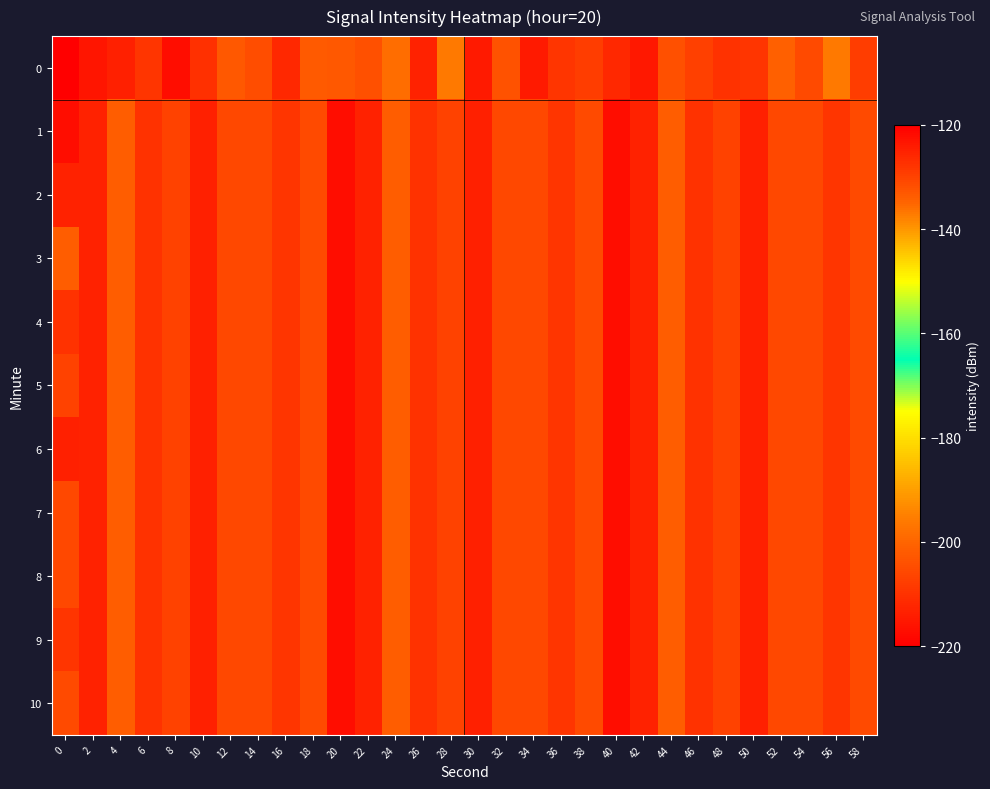

Reading right to left, list all the values displayed in this chart.

0: 58=-129.0	56=-136.9	54=-131.3	52=-134.2	50=-128.1	48=-127.5	46=-129.4	44=-131.8	42=-123.7	40=-126.2	38=-129.3	36=-128.0	34=-124.0	32=-132.4	30=-124.2	28=-136.9	26=-125.2	24=-135.7	22=-131.9	20=-133.2	18=-133.3	16=-126.2	14=-131.5	12=-132.9	10=-127.4	8=-122.3	6=-128.1	4=-125.1	2=-123.4	0=-221.0
1: 58=-131.2	56=-128.2	54=-130.8	52=-130.9	50=-124.9	48=-129.9	46=-127.5	44=-134.0	42=-125.1	40=-122.1	38=-131.2	36=-128.2	34=-130.8	32=-130.9	30=-124.9	28=-129.9	26=-127.5	24=-134.0	22=-125.1	20=-122.1	18=-131.2	16=-128.2	14=-130.8	12=-130.9	10=-124.9	8=-129.9	6=-127.5	4=-134.0	2=-125.1	0=-122.1
2: 58=-131.2	56=-128.2	54=-130.8	52=-130.9	50=-124.9	48=-129.9	46=-127.5	44=-134.0	42=-125.1	40=-122.1	38=-131.2	36=-128.2	34=-130.8	32=-130.9	30=-124.9	28=-129.9	26=-127.5	24=-134.0	22=-125.1	20=-122.1	18=-131.2	16=-128.2	14=-130.8	12=-130.9	10=-124.9	8=-129.9	6=-127.5	4=-134.0	2=-125.1	0=-125.1
3: 58=-131.2	56=-128.2	54=-130.8	52=-130.9	50=-124.9	48=-129.9	46=-127.5	44=-134.0	42=-125.1	40=-122.1	38=-131.2	36=-128.2	34=-130.8	32=-130.9	30=-124.9	28=-129.9	26=-127.5	24=-134.0	22=-125.1	20=-122.1	18=-131.2	16=-128.2	14=-130.8	12=-130.9	10=-124.9	8=-129.9	6=-127.5	4=-134.0	2=-125.1	0=-134.0
4: 58=-131.2	56=-128.2	54=-130.8	52=-130.9	50=-124.9	48=-129.9	46=-127.5	44=-134.0	42=-125.1	40=-122.1	38=-131.2	36=-128.2	34=-130.8	32=-130.9	30=-124.9	28=-129.9	26=-127.5	24=-134.0	22=-125.1	20=-122.1	18=-131.2	16=-128.2	14=-130.8	12=-130.9	10=-124.9	8=-129.9	6=-127.5	4=-134.0	2=-125.1	0=-127.5
5: 58=-131.2	56=-128.2	54=-130.8	52=-130.9	50=-124.9	48=-129.9	46=-127.5	44=-134.0	42=-125.1	40=-122.1	38=-131.2	36=-128.2	34=-130.8	32=-130.9	30=-124.9	28=-129.9	26=-127.5	24=-134.0	22=-125.1	20=-122.1	18=-131.2	16=-128.2	14=-130.8	12=-130.9	10=-124.9	8=-129.9	6=-127.5	4=-134.0	2=-125.1	0=-129.9
6: 58=-131.2	56=-128.2	54=-130.8	52=-130.9	50=-124.9	48=-129.9	46=-127.5	44=-134.0	42=-125.1	40=-122.1	38=-131.2	36=-128.2	34=-130.8	32=-130.9	30=-124.9	28=-129.9	26=-127.5	24=-134.0	22=-125.1	20=-122.1	18=-131.2	16=-128.2	14=-130.8	12=-130.9	10=-124.9	8=-129.9	6=-127.5	4=-134.0	2=-125.1	0=-124.9
7: 58=-131.2	56=-128.2	54=-130.8	52=-130.9	50=-124.9	48=-129.9	46=-127.5	44=-134.0	42=-125.1	40=-122.1	38=-131.2	36=-128.2	34=-130.8	32=-130.9	30=-124.9	28=-129.9	26=-127.5	24=-134.0	22=-125.1	20=-122.1	18=-131.2	16=-128.2	14=-130.8	12=-130.9	10=-124.9	8=-129.9	6=-127.5	4=-134.0	2=-125.1	0=-130.9
8: 58=-131.2	56=-128.2	54=-130.8	52=-130.9	50=-124.9	48=-129.9	46=-127.5	44=-134.0	42=-125.1	40=-122.1	38=-131.2	36=-128.2	34=-130.8	32=-130.9	30=-124.9	28=-129.9	26=-127.5	24=-134.0	22=-125.1	20=-122.1	18=-131.2	16=-128.2	14=-130.8	12=-130.9	10=-124.9	8=-129.9	6=-127.5	4=-134.0	2=-125.1	0=-130.8
9: 58=-131.2	56=-128.2	54=-130.8	52=-130.9	50=-124.9	48=-129.9	46=-127.5	44=-134.0	42=-125.1	40=-122.1	38=-131.2	36=-128.2	34=-130.8	32=-130.9	30=-124.9	28=-129.9	26=-127.5	24=-134.0	22=-125.1	20=-122.1	18=-131.2	16=-128.2	14=-130.8	12=-130.9	10=-124.9	8=-129.9	6=-127.5	4=-134.0	2=-125.1	0=-128.2
10: 58=-131.2	56=-128.2	54=-130.8	52=-130.9	50=-124.9	48=-129.9	46=-127.5	44=-134.0	42=-125.1	40=-122.1	38=-131.2	36=-128.2	34=-130.8	32=-130.9	30=-124.9	28=-129.9	26=-127.5	24=-134.0	22=-125.1	20=-122.1	18=-131.2	16=-128.2	14=-130.8	12=-130.9	10=-124.9	8=-129.9	6=-127.5	4=-134.0	2=-125.1	0=-131.2